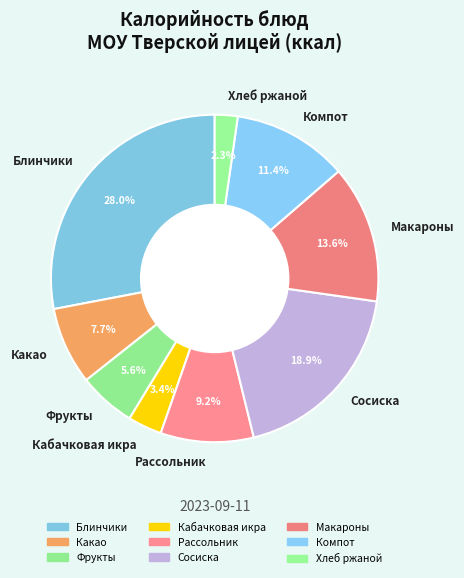

What percentage is NOT represented by Фрукты?

94.4%